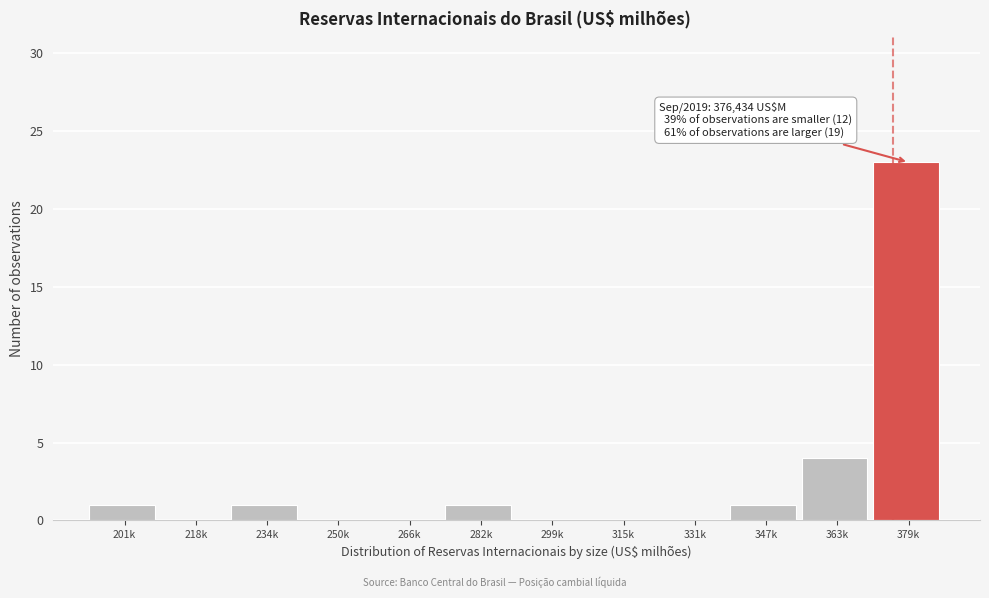

Reading right to left, transcribe all the data shown in this chart.

379k=23	363k=4	347k=1	331k=0	315k=0	299k=0	282k=1	266k=0	250k=0	234k=1	218k=0	201k=1